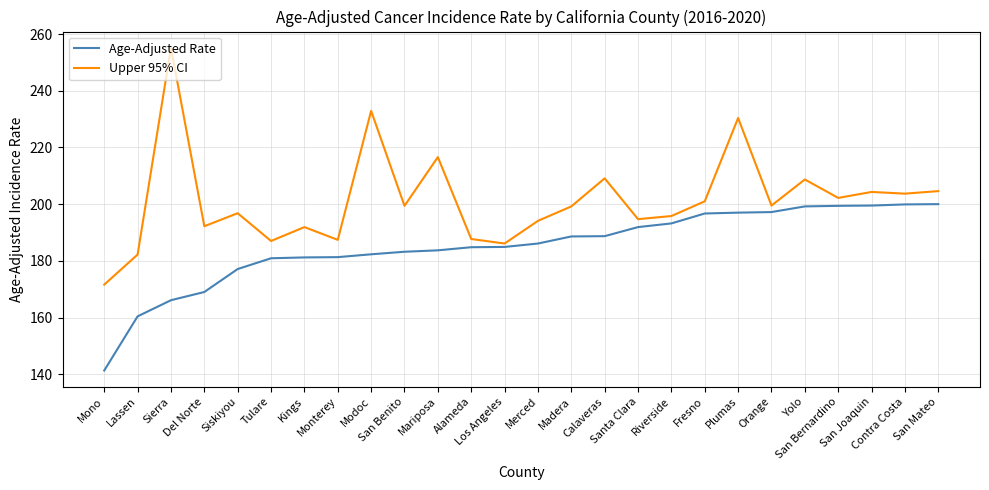

Which series has the largest total across all categories?

Upper 95% CI